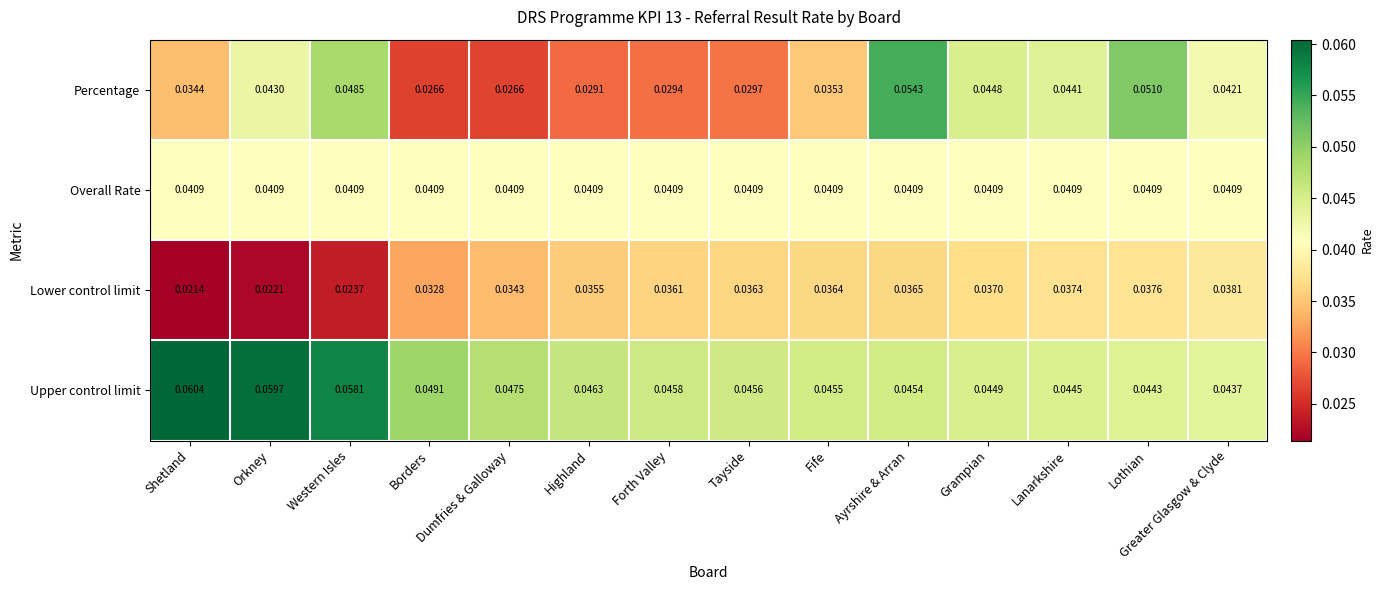

At which label does Upper control limit reach its peak?

Shetland